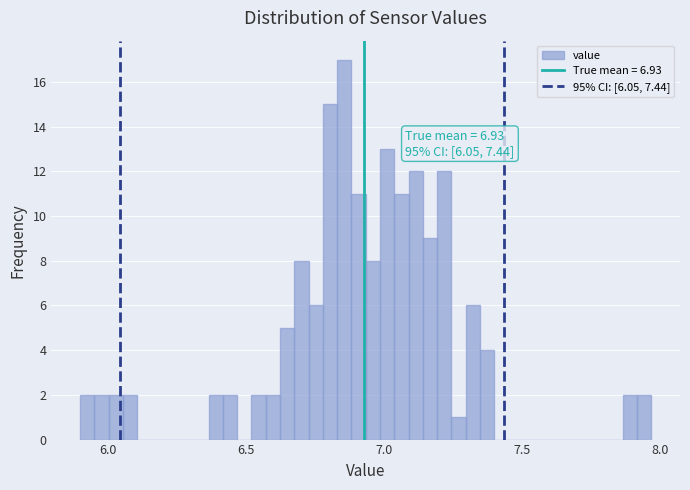

Around what value on the x-axis is the tallest bar? Give the approximate position of its centre, as read against the axis.

6.85